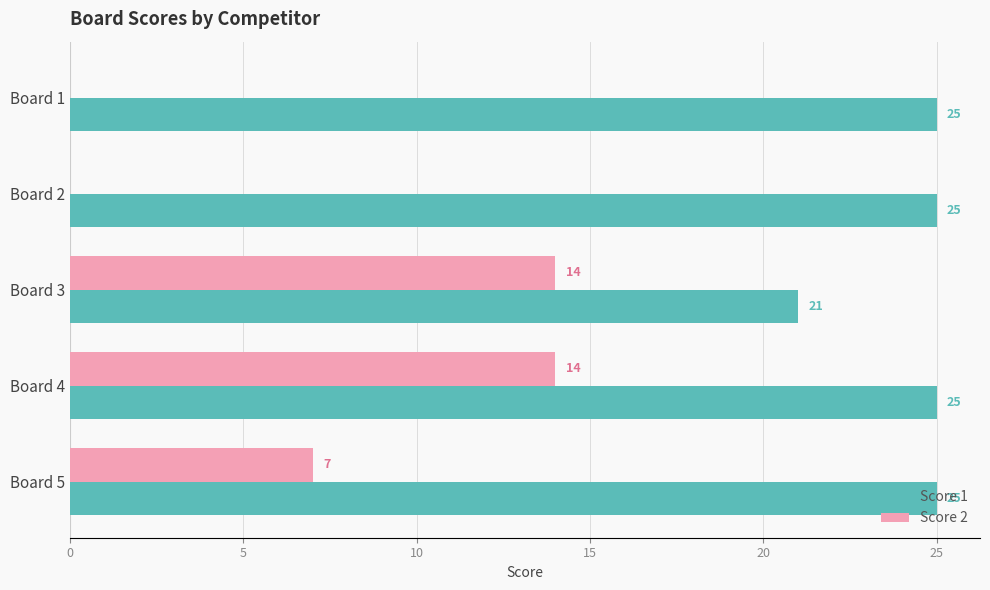

Which series has the largest range (max minus min)?

Score 2